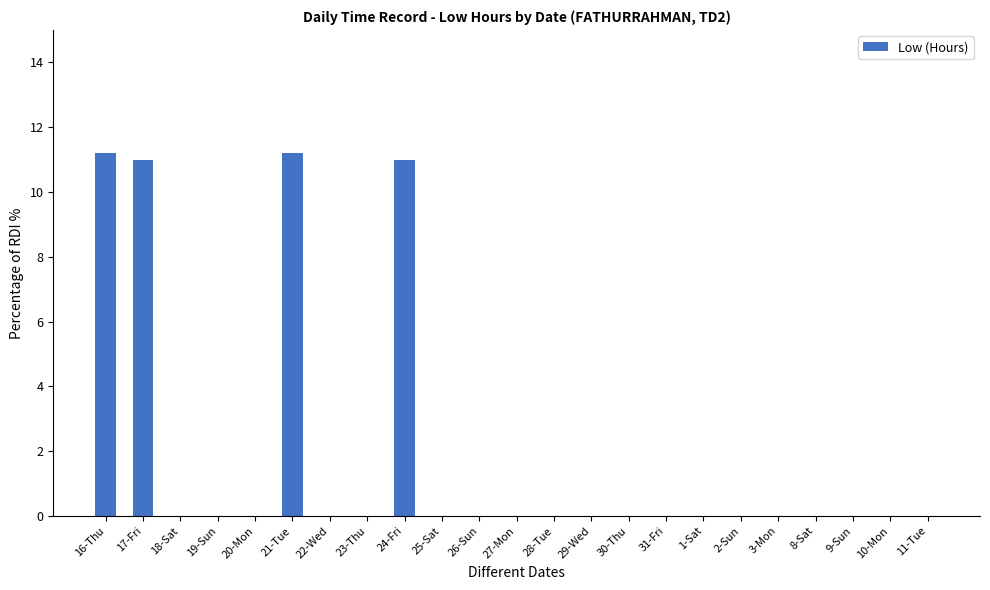

The chart shows a value of 4.6 at 27-Mon. True or false?

False